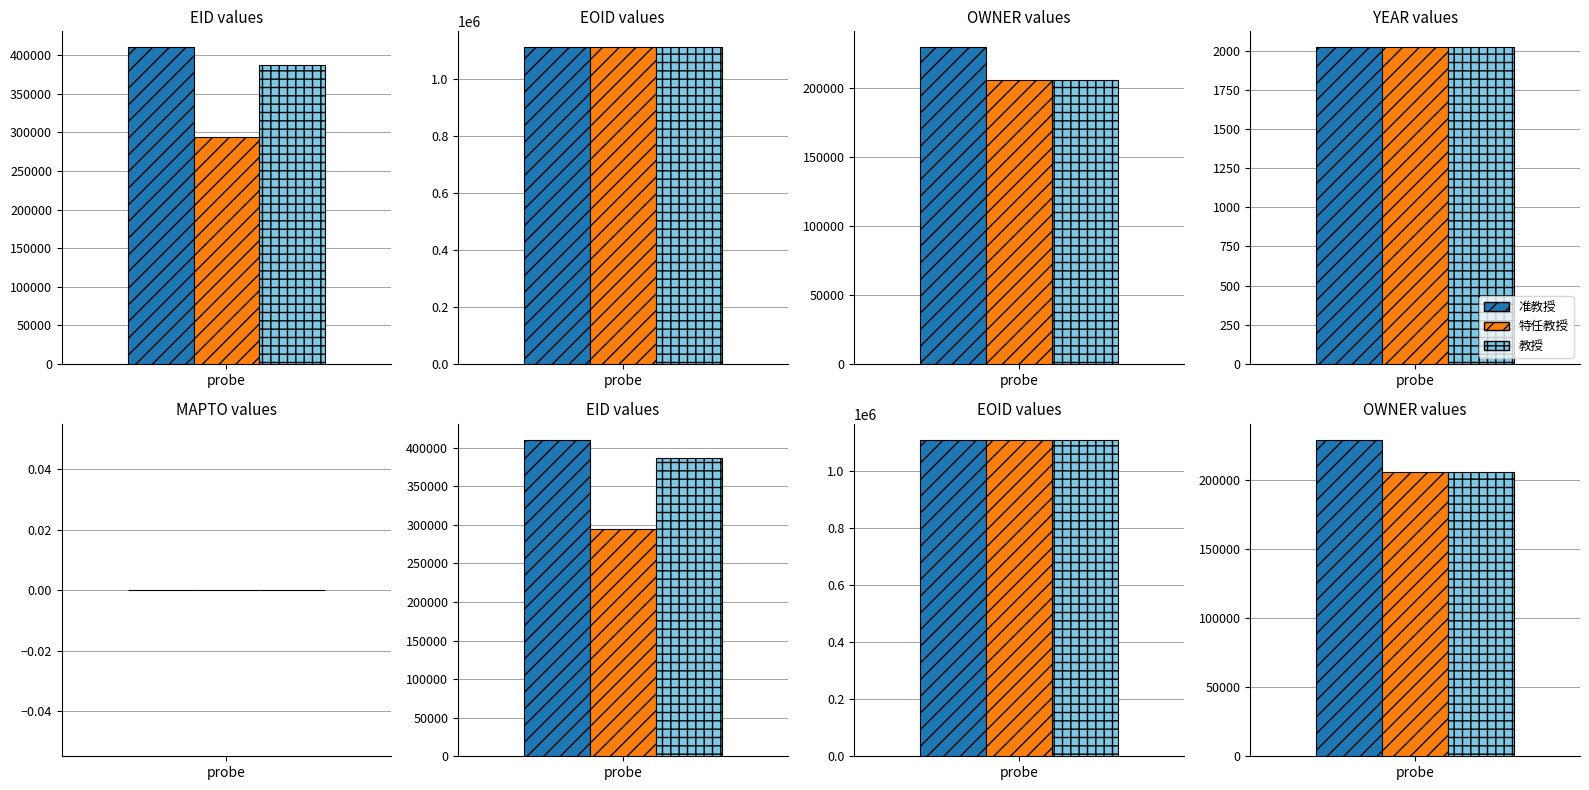

At OWNER, list the series in order from smallest to largest.

特任教授, 教授, 准教授